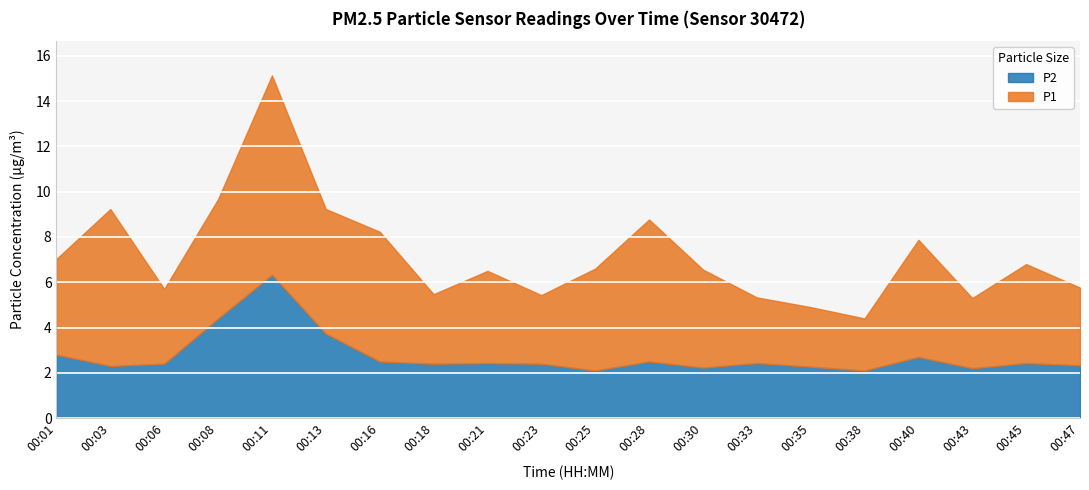

The P1 series shows 1.7 at 00:16. True or false?

False